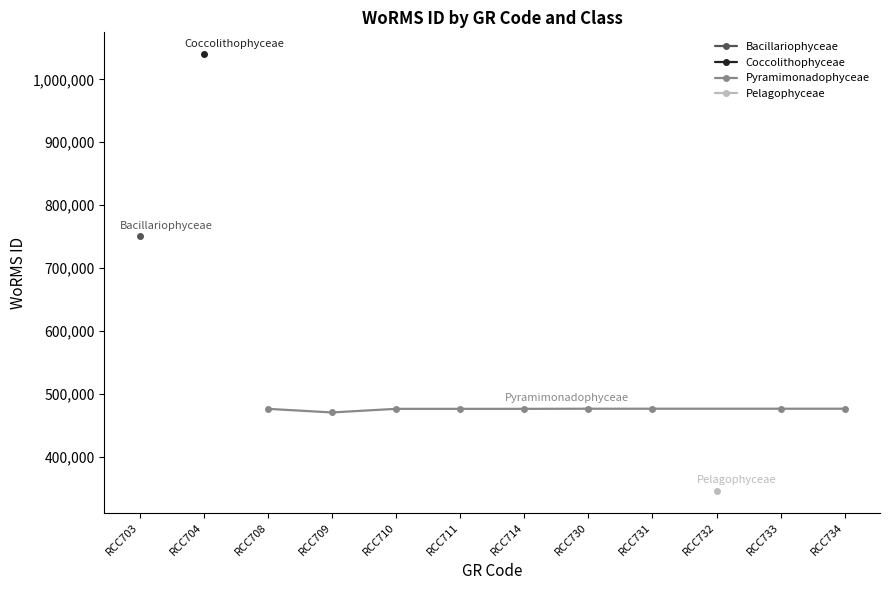

The value of Pyramimonadophyceae at RCC709 is 470136. True or false?

True